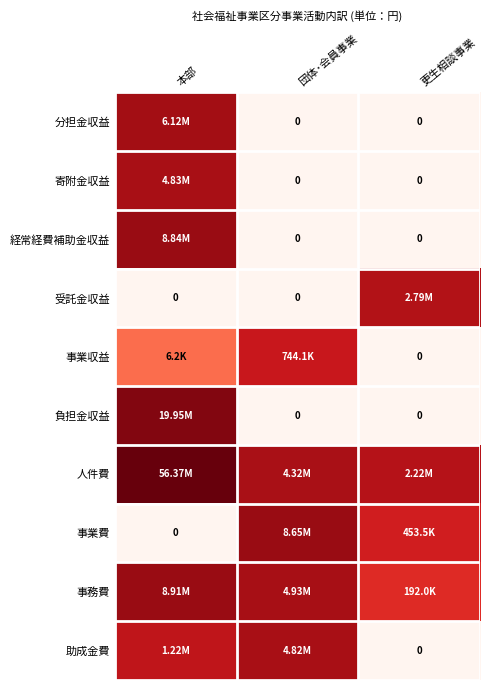

Rank the categories by 事業収益 value from lowest to highest.

更生相談事業, 本部, 団体･会員事業